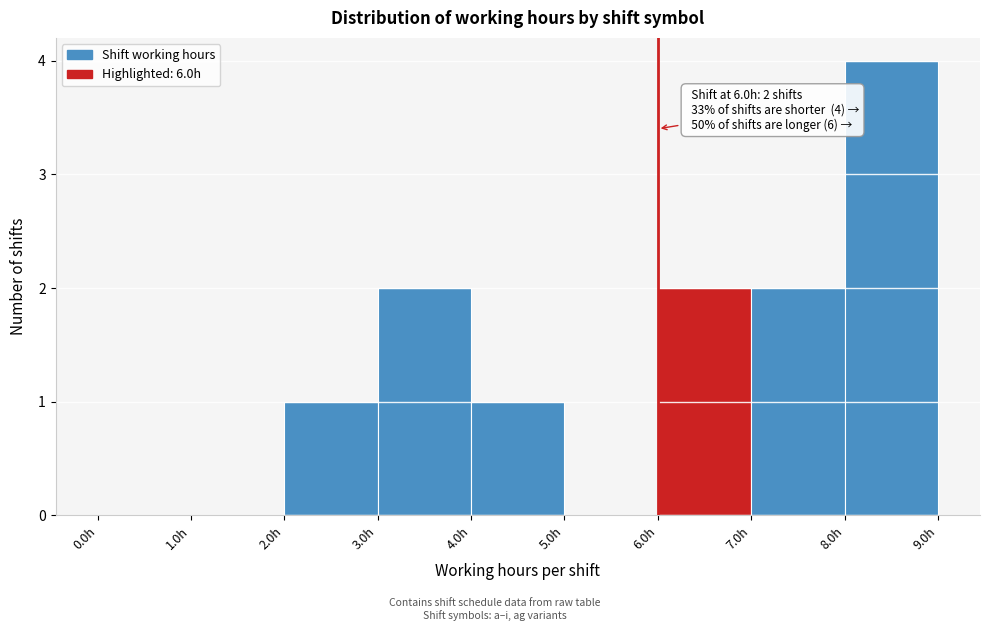

Which range on the x-axis has the tallest bar?

8 to 9